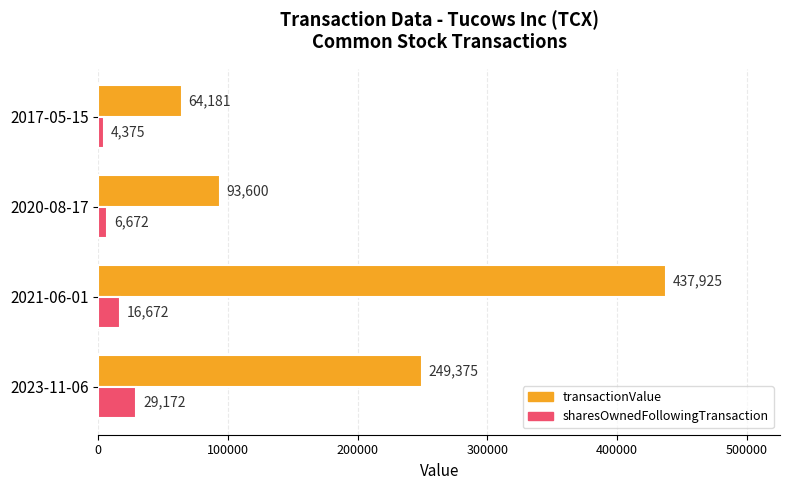

What is the highest value of the transactionValue series?

437925